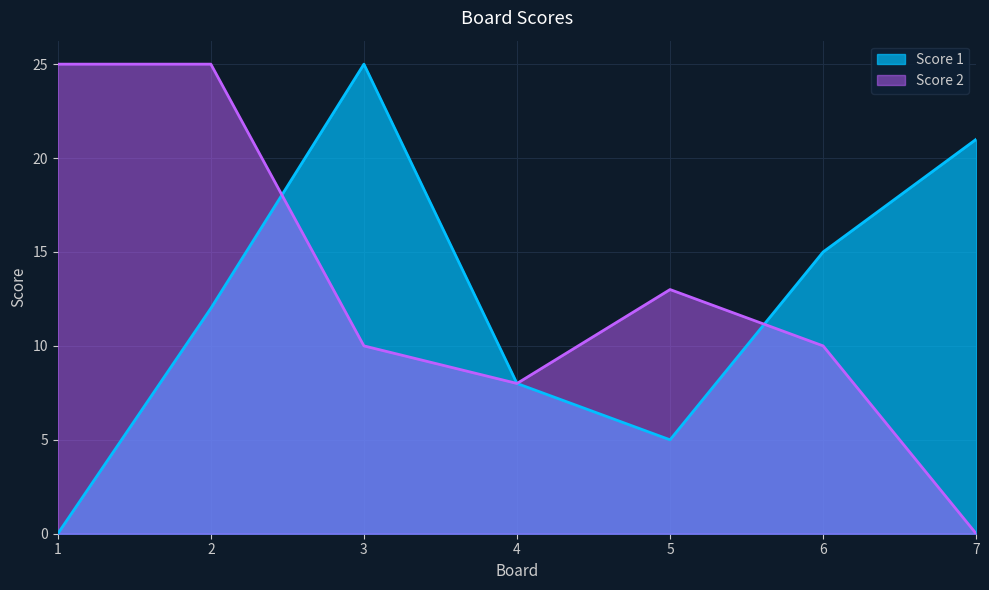

Reading left to right, list all the values displayed in this chart.

Score 1: 1=0	2=12	3=25	4=8	5=5	6=15	7=21
Score 2: 1=25	2=25	3=10	4=8	5=13	6=10	7=0